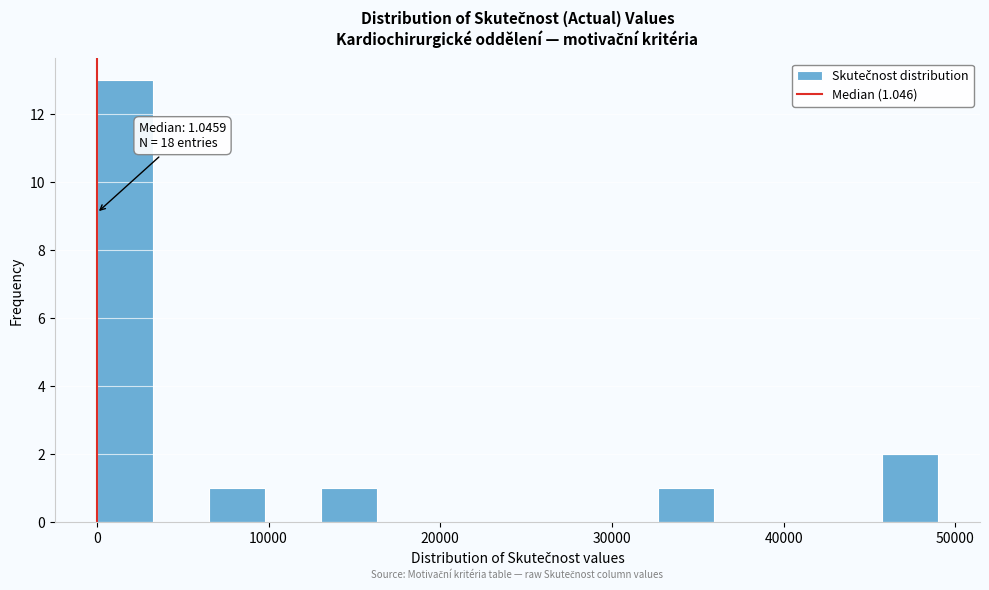

Read against the x-axis, roughly where is the centre of the tallest bar?

2000